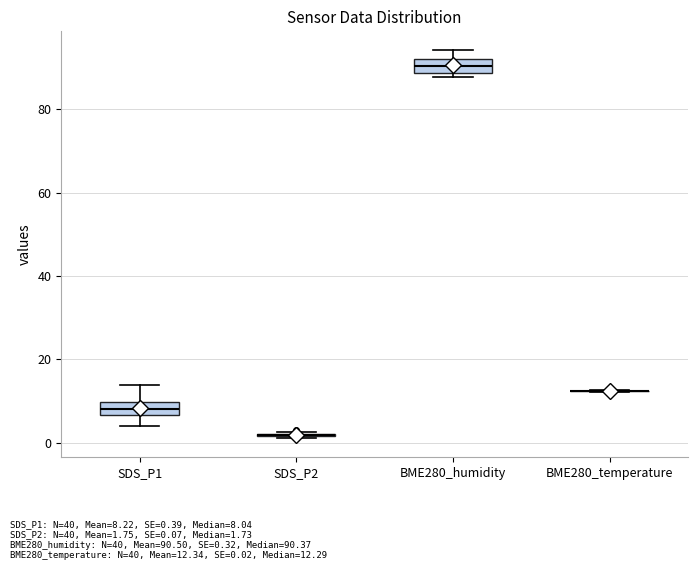

Reading left to right, read every box against the y-axis: the position of its median line, the range the box covers, and the ends of its whiskers. The values are not printed on the chart, so give them approximately, as read against the axis.

SDS_P1: median 8, box 6 to 10, whiskers 4 to 14
SDS_P2: box collapsed to a line at 2, whiskers 2 to 2
BME280_humidity: median 90, box 88 to 92, whiskers 88 (just below the box's lower edge) to 94
BME280_temperature: box collapsed to a line at 12, whiskers 12 to 12